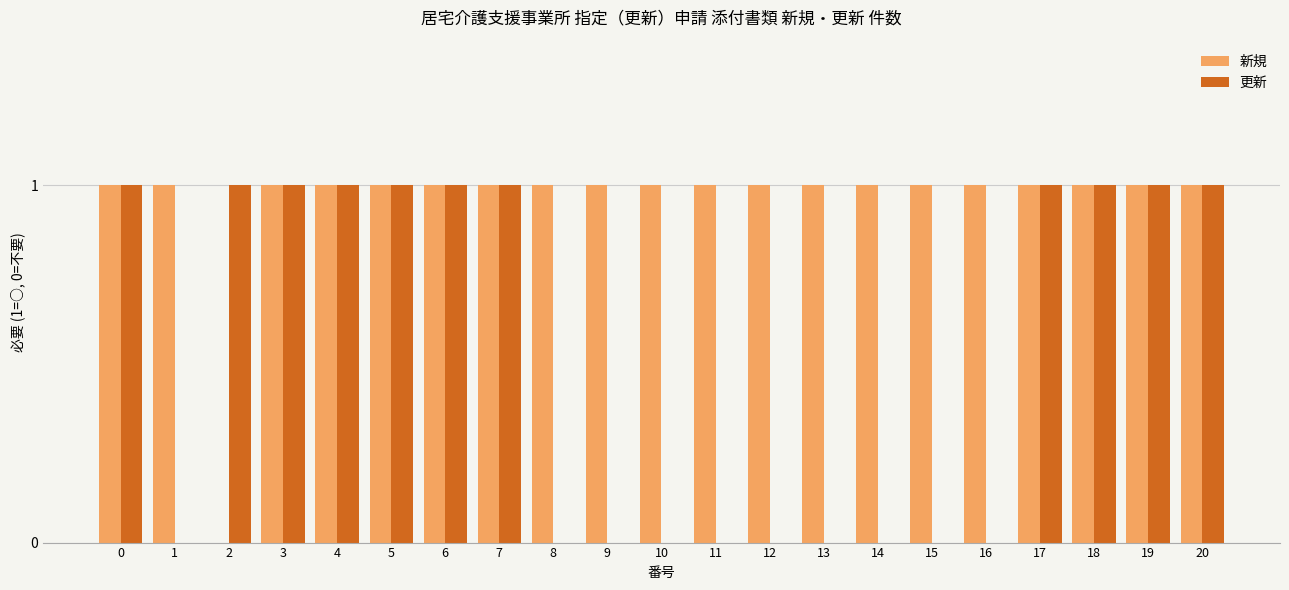

What is the spread (max minus min) of values at 10?

1